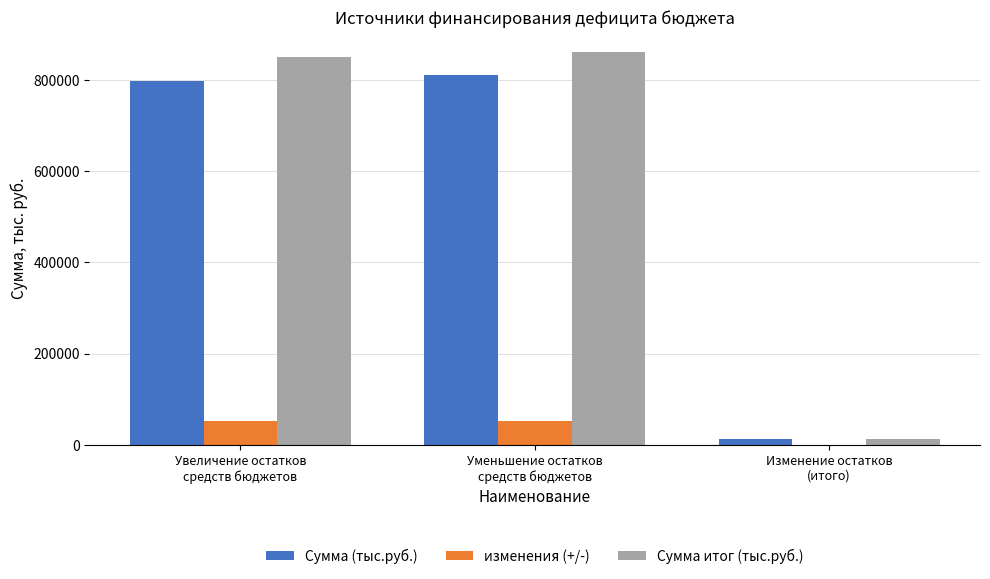

What are all the series names shown in the legend?

Сумма (тыс.руб.), изменения (+/-), Сумма итог (тыс.руб.)